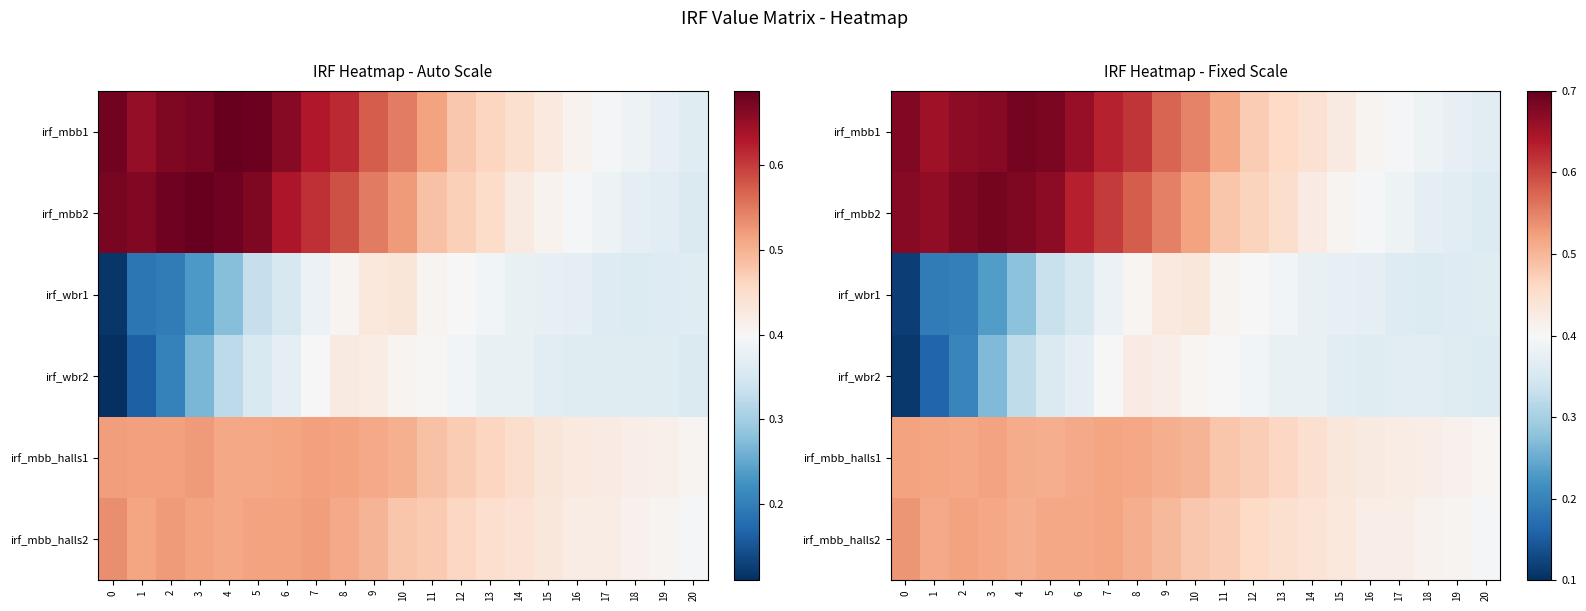

What is the difference between the irf_wbr1 values at 3 and 8?

0.2